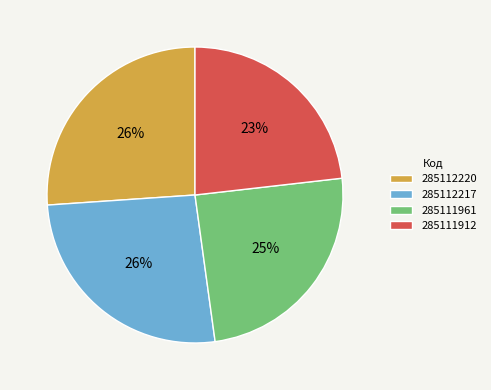

Is there a majority slice in this chart?

No